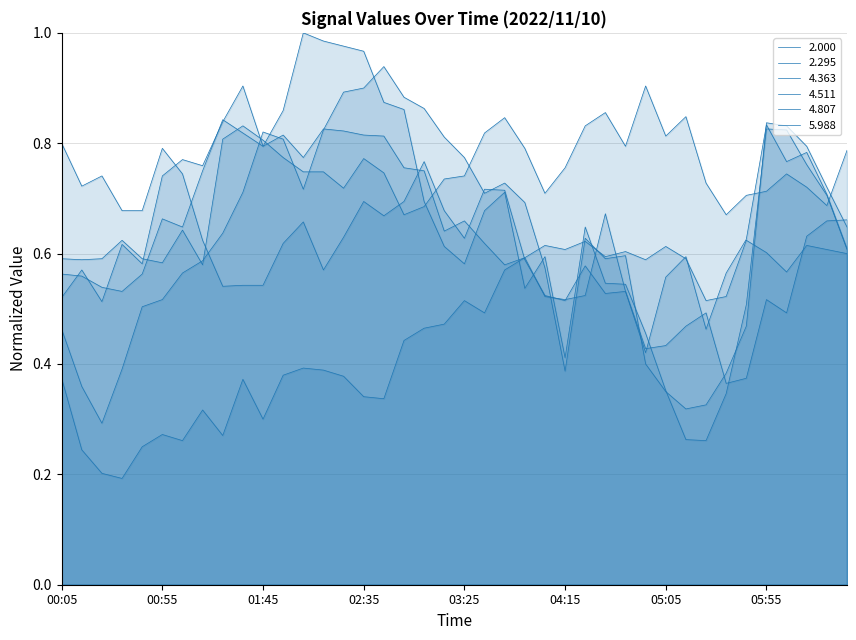

Reading left to right, what are all the values shown in this chart?

2.000: 00:05=0.6	00:15=0.6	00:25=0.6	00:35=0.6	00:45=0.6	00:55=0.6	01:05=0.6	01:15=0.6	01:25=0.8	01:35=0.8	01:45=0.8	01:55=0.8	02:05=0.7	02:15=0.7	02:25=0.7	02:35=0.8	02:45=0.7	02:55=0.7	03:05=0.7	03:15=0.7	03:25=0.7	03:35=0.8	03:45=0.8	03:55=0.8	04:05=0.7	04:15=0.8	04:25=0.8	04:35=0.9	04:45=0.8	04:55=0.9	05:05=0.8	05:15=0.8	05:25=0.7	05:35=0.7	05:45=0.7	05:55=0.7	06:05=0.7	06:15=0.7	06:25=0.7	06:35=0.8
2.295: 00:05=0.6	00:15=0.6	00:25=0.5	00:35=0.5	00:45=0.6	00:55=0.7	01:05=0.6	01:15=0.8	01:25=0.8	01:35=0.8	01:45=0.8	01:55=0.8	02:05=0.8	02:15=0.8	02:25=0.8	02:35=0.8	02:45=0.8	02:55=0.8	03:05=0.8	03:15=0.6	03:25=0.7	03:35=0.6	03:45=0.6	03:55=0.6	04:05=0.6	04:15=0.6	04:25=0.6	04:35=0.6	04:45=0.6	04:55=0.6	05:05=0.6	05:15=0.6	05:25=0.5	05:35=0.5	05:45=0.6	05:55=0.6	06:05=0.6	06:15=0.6	06:25=0.6	06:35=0.6
4.363: 00:05=0.5	00:15=0.4	00:25=0.3	00:35=0.4	00:45=0.5	00:55=0.5	01:05=0.6	01:15=0.6	01:25=0.6	01:35=0.7	01:45=0.8	01:55=0.8	02:05=0.7	02:15=0.8	02:25=0.9	02:35=0.9	02:45=0.9	02:55=0.9	03:05=0.9	03:15=0.8	03:25=0.8	03:35=0.7	03:45=0.7	03:55=0.7	04:05=0.6	04:15=0.4	04:25=0.6	04:35=0.6	04:45=0.6	04:55=0.4	05:05=0.3	05:15=0.3	05:25=0.3	05:35=0.4	05:45=0.5	05:55=0.8	06:05=0.8	06:15=0.8	06:25=0.7	06:35=0.6
4.511: 00:05=0.5	00:15=0.6	00:25=0.5	00:35=0.6	00:45=0.6	00:55=0.7	01:05=0.8	01:15=0.8	01:25=0.8	01:35=0.9	01:45=0.8	01:55=0.9	02:05=1.0	02:15=1.0	02:25=1.0	02:35=1.0	02:45=0.9	02:55=0.9	03:05=0.7	03:15=0.6	03:25=0.6	03:35=0.7	03:45=0.7	03:55=0.5	04:05=0.6	04:15=0.4	04:25=0.6	04:35=0.5	04:45=0.5	04:55=0.5	05:05=0.4	05:15=0.3	05:25=0.3	05:35=0.3	05:45=0.5	05:55=0.8	06:05=0.8	06:15=0.8	06:25=0.7	06:35=0.6
4.807: 00:05=0.8	00:15=0.7	00:25=0.7	00:35=0.7	00:45=0.7	00:55=0.8	01:05=0.7	01:15=0.6	01:25=0.5	01:35=0.5	01:45=0.5	01:55=0.6	02:05=0.7	02:15=0.6	02:25=0.6	02:35=0.7	02:45=0.7	02:55=0.7	03:05=0.8	03:15=0.7	03:25=0.6	03:35=0.7	03:45=0.7	03:55=0.6	04:05=0.5	04:15=0.5	04:25=0.6	04:35=0.5	04:45=0.5	04:55=0.4	05:05=0.6	05:15=0.6	05:25=0.5	05:35=0.6	05:45=0.6	05:55=0.8	06:05=0.8	06:15=0.8	06:25=0.7	06:35=0.6
5.988: 00:05=0.4	00:15=0.2	00:25=0.2	00:35=0.2	00:45=0.2	00:55=0.3	01:05=0.3	01:15=0.3	01:25=0.3	01:35=0.4	01:45=0.3	01:55=0.4	02:05=0.4	02:15=0.4	02:25=0.4	02:35=0.3	02:45=0.3	02:55=0.4	03:05=0.5	03:15=0.5	03:25=0.5	03:35=0.5	03:45=0.6	03:55=0.6	04:05=0.5	04:15=0.5	04:25=0.5	04:35=0.7	04:45=0.5	04:55=0.4	05:05=0.4	05:15=0.5	05:25=0.5	05:35=0.4	05:45=0.4	05:55=0.5	06:05=0.5	06:15=0.6	06:25=0.7	06:35=0.7